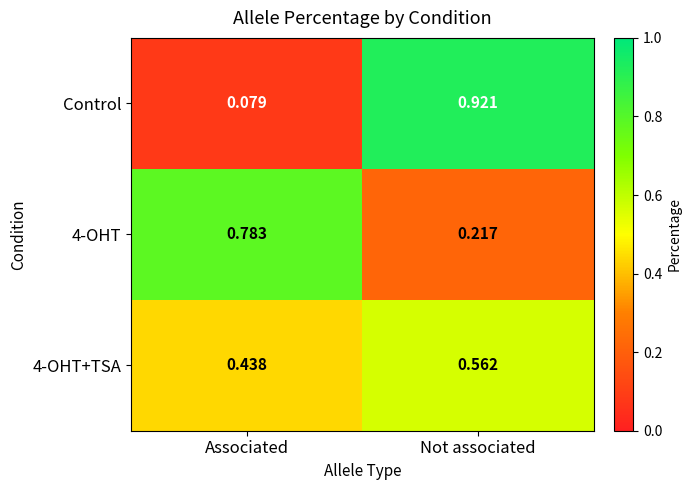

At which label is 4-OHT closest to 0?

Not associated